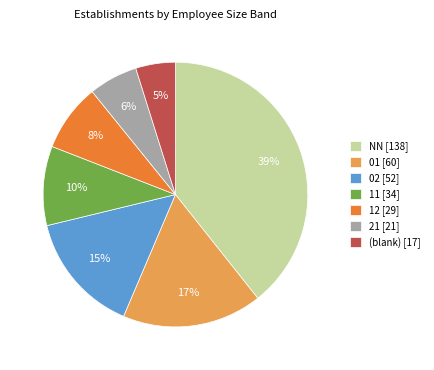

How many segments does this pie chart have?

7